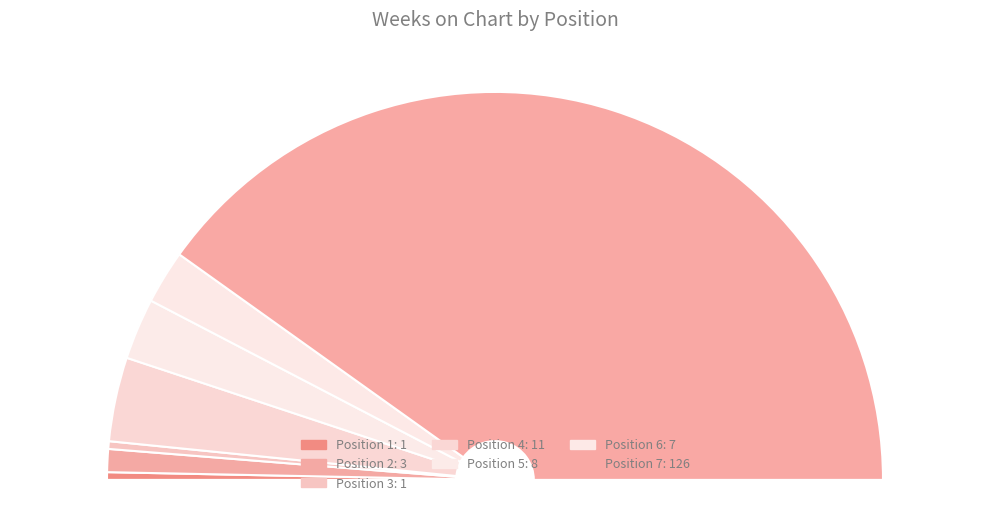

Which category accounts for the majority?

Position 7